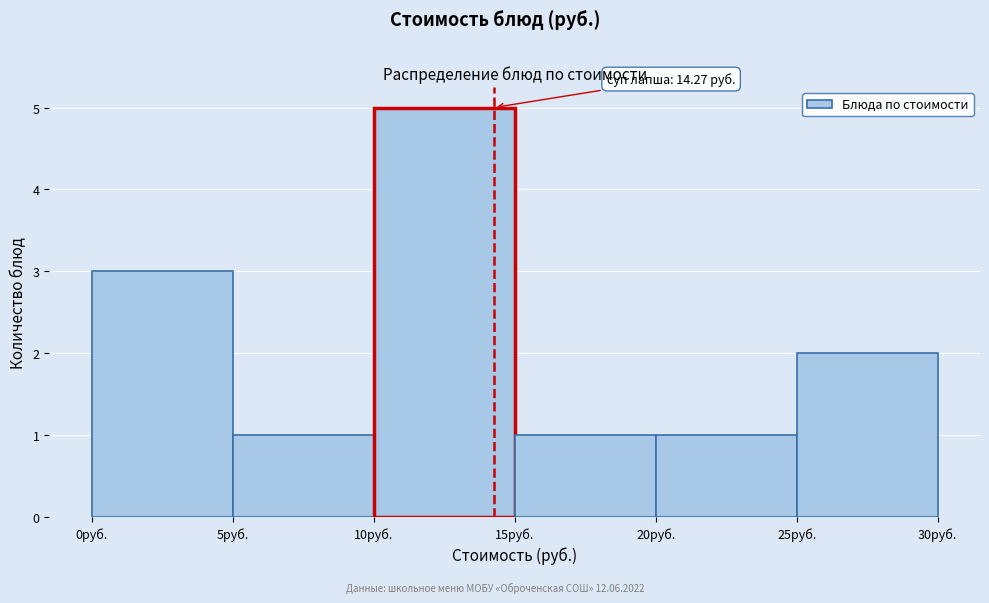

Over which range of the x-axis is the bar tallest?

10 to 15